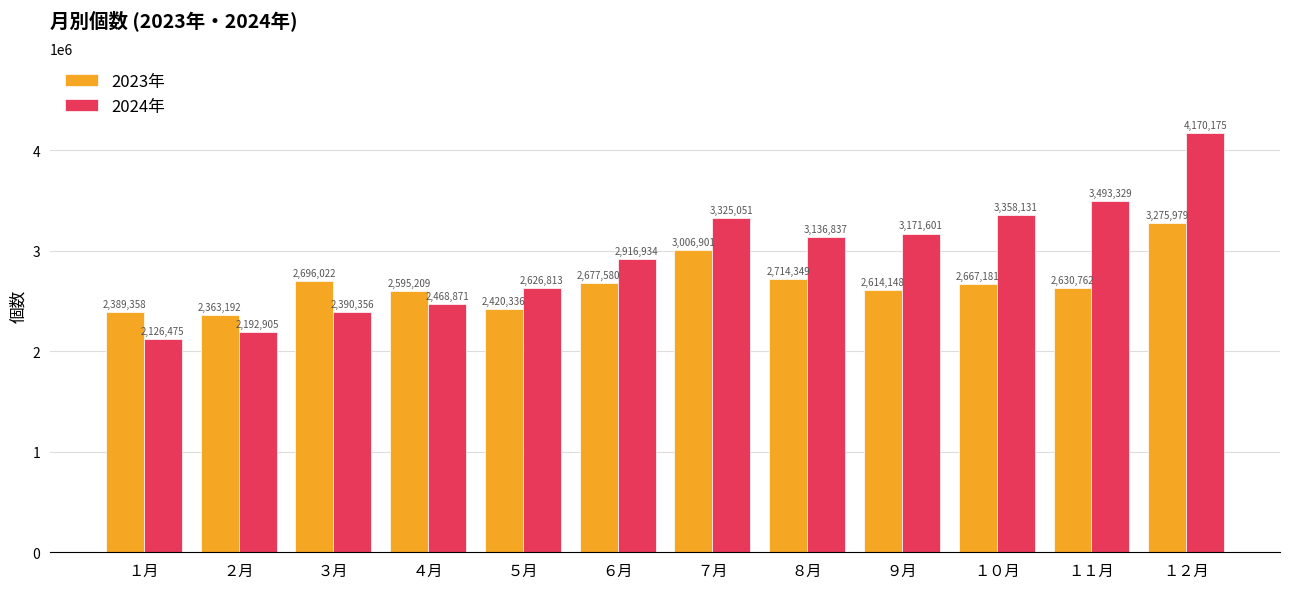

Reading left to right, extract all data points from this chart.

2023年: １月=2389358	２月=2363192	３月=2696022	４月=2595209	５月=2420336	６月=2677580	７月=3006901	８月=2714349	９月=2614148	１０月=2667181	１１月=2630762	１２月=3275979
2024年: １月=2126475	２月=2192905	３月=2390356	４月=2468871	５月=2626813	６月=2916934	７月=3325051	８月=3136837	９月=3171601	１０月=3358131	１１月=3493329	１２月=4170175